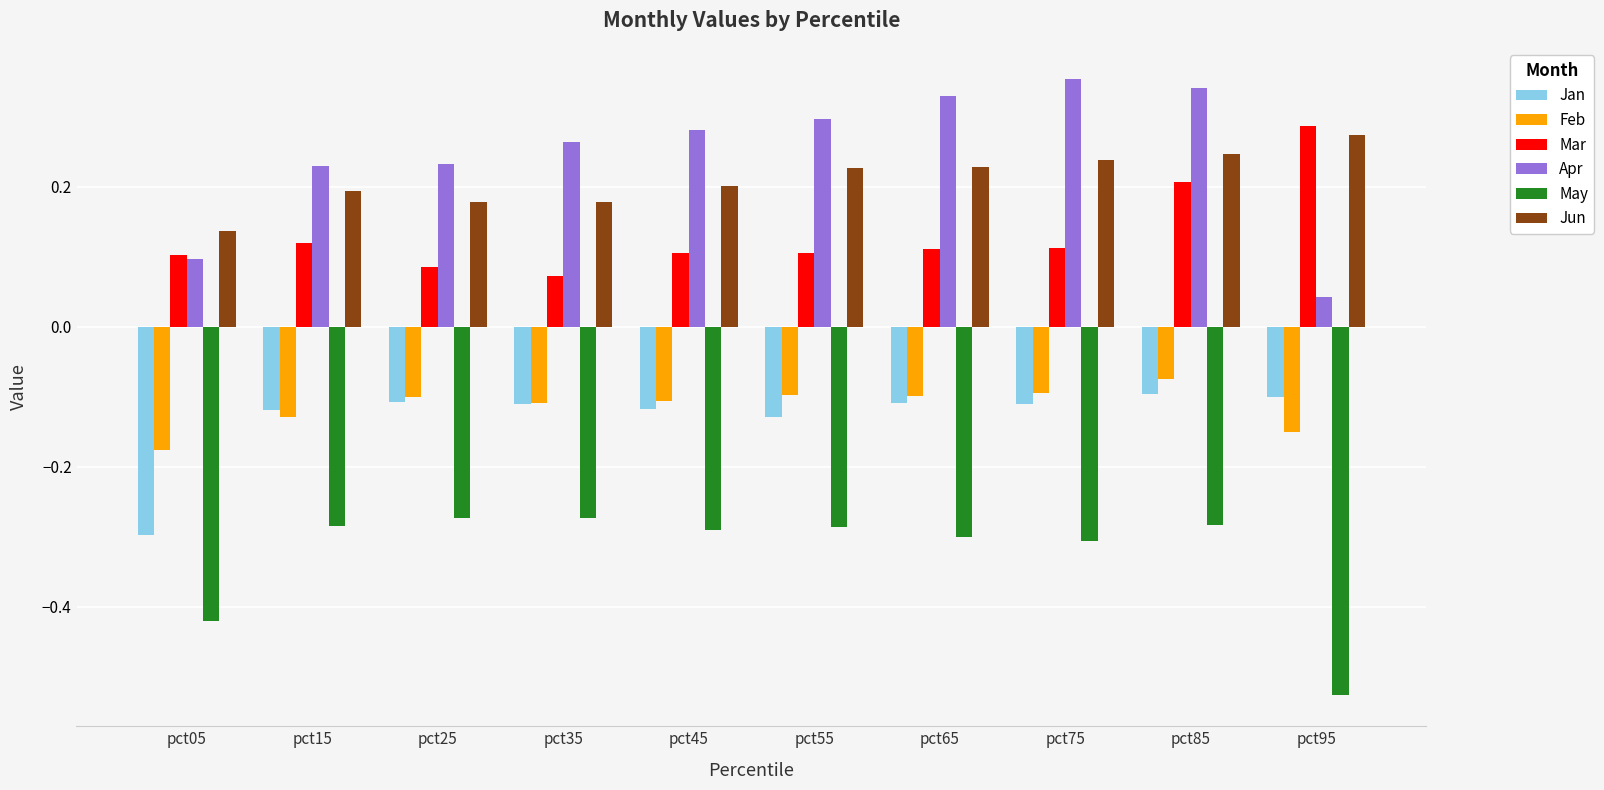

How many bars are there in total?

60